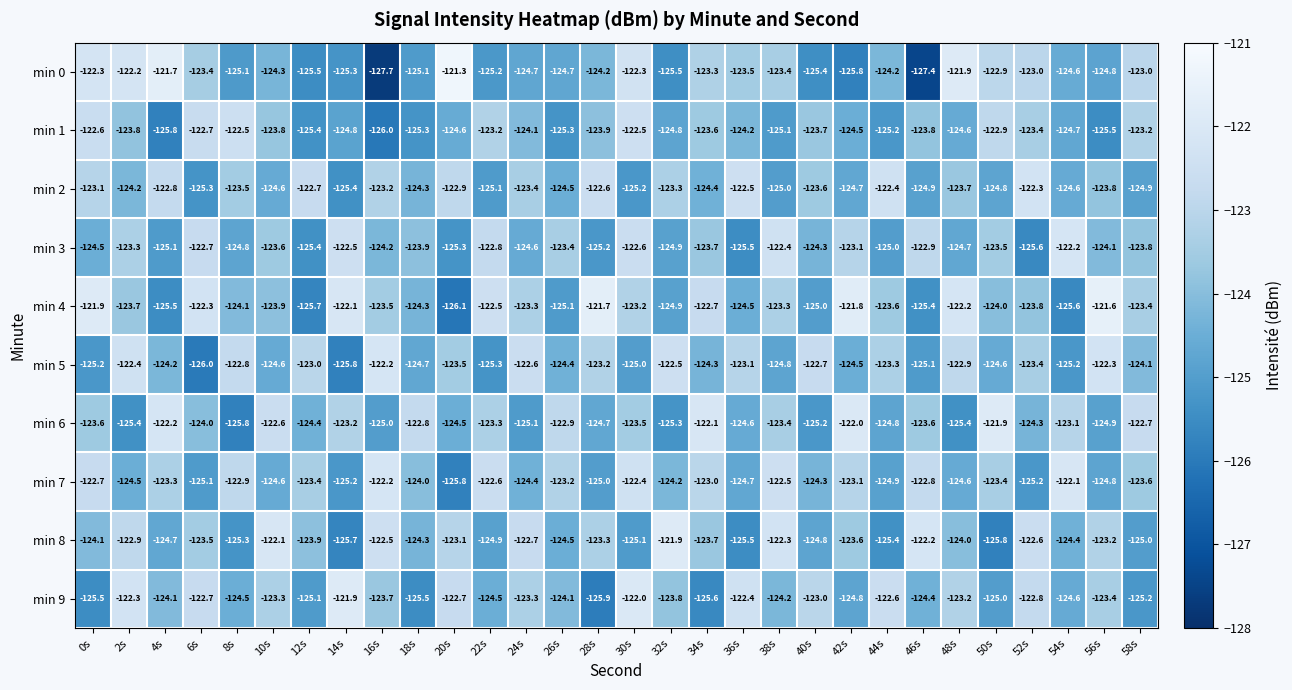

At which label is min 2 closest to -123?

0s